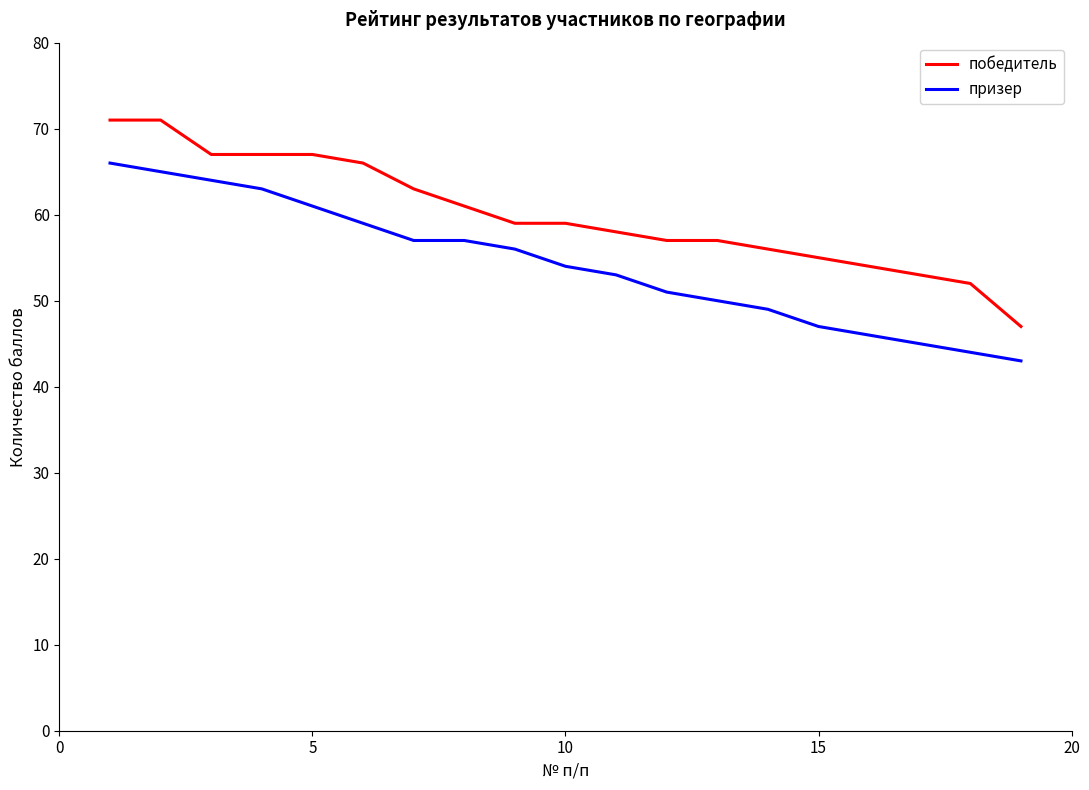

True or false: победитель and призер intersect in this chart.

False